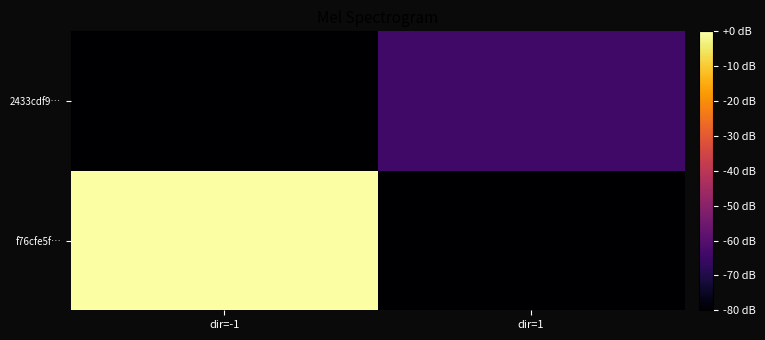

At which category is the sum across all series the highest?

dir=-1